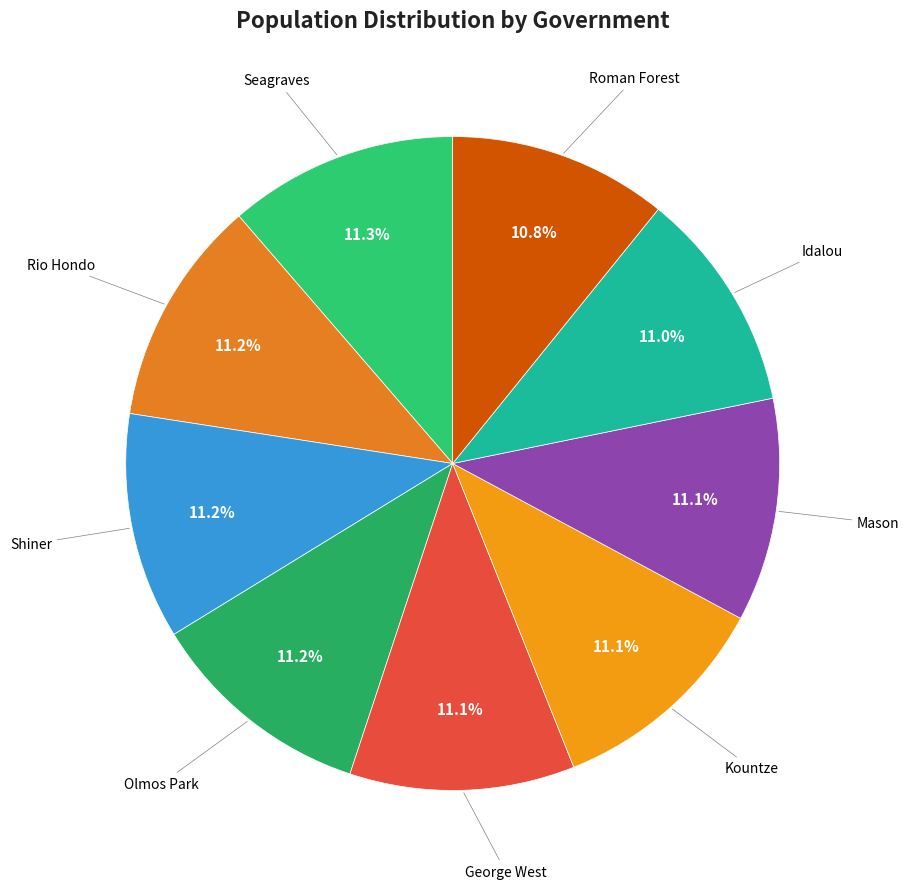

Rank the categories by value from highest to lowest.

Seagraves, Rio Hondo, Shiner, Olmos Park, George West, Kountze, Mason, Idalou, Roman Forest